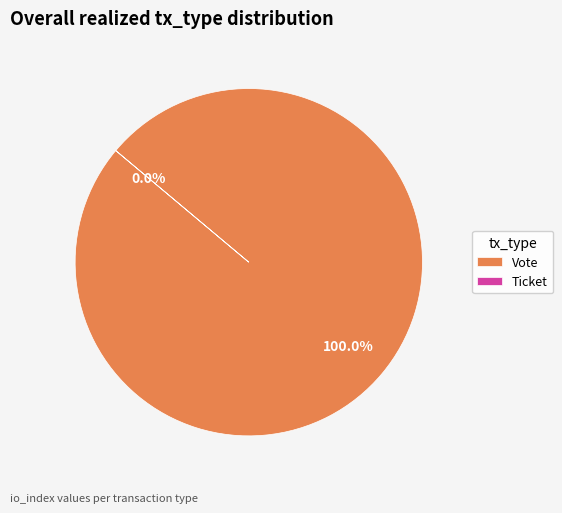

To the nearest percent, what is the difference between the Vote and Ticket slice percentages?

100%